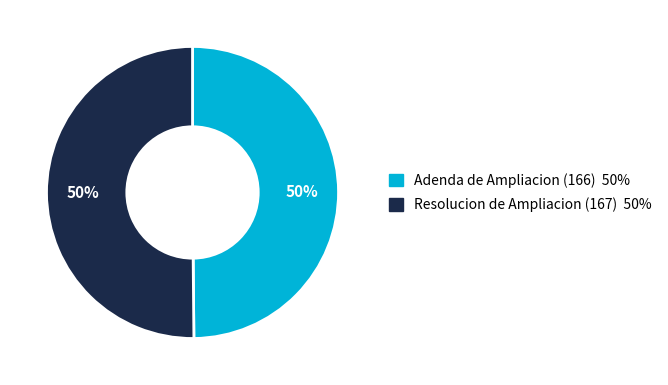

The Resolucion de Ampliacion (167) slice represents 50% of the pie. True or false?

True